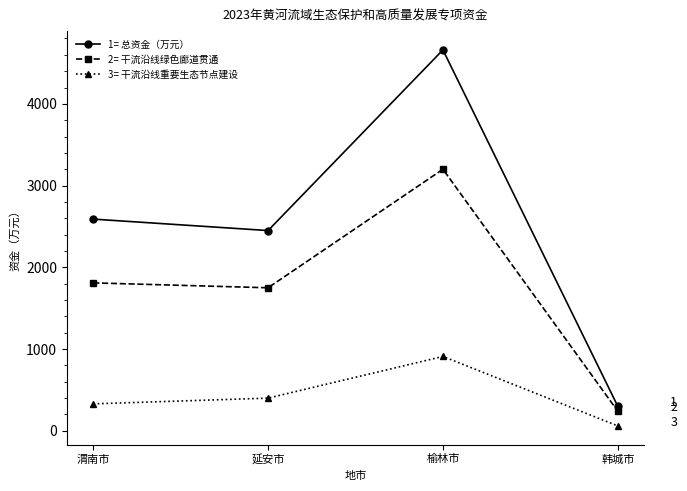

What is the difference between the highest and lowest values at 榆林市?

3750